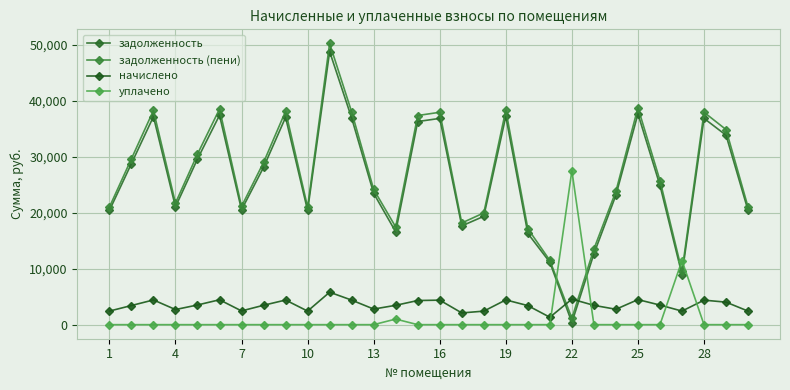

Reading left to right, transcribe all the data shown in this chart.

задолженность: 20412.7	28803.4	37194.0	21060.8	29617.4	37444.2	20528.5	28138.8	37068.7	20412.7	48840.5	36943.4	23481.1	16599.5	36317.3	36881.0	17657.8	19375.3	37256.6	16312.2	11151.8	381.0	12666.2	23167.9	37694.9	24898.4	8947.7	36881.0	33875.2	20412.7
задолженность (пени): 21019.1	29659.0	38298.8	21736.0	30497.2	38556.4	21142.3	29005.6	38169.8	21019.1	50291.3	38040.8	24178.6	17464.4	37396.1	37976.5	18182.3	19979.8	38363.3	17164.1	11483.0	1144.0	13529.2	23856.1	38814.6	25774.4	9554.1	37976.5	34881.5	21019.1
начислено: 2425.4	3422.4	4419.4	2700.7	3519.1	4449.1	2455.2	3467.0	4404.5	2425.4	5803.2	4389.6	2790.0	3459.6	4315.2	4382.2	2098.1	2418.0	4426.8	3407.5	1325.0	4568.2	3452.2	2752.8	4478.9	3504.2	2425.4	4382.2	4025.0	2425.4
уплачено: 0.0	0.0	0.0	0.0	0.0	0.0	0.0	0.0	0.0	0.0	0.0	0.0	0.0	1000.0	0.0	0.0	0.0	0.0	0.0	0.0	0.0	27538.3	0.0	0.0	0.0	0.0	11465.0	0.0	0.0	0.0